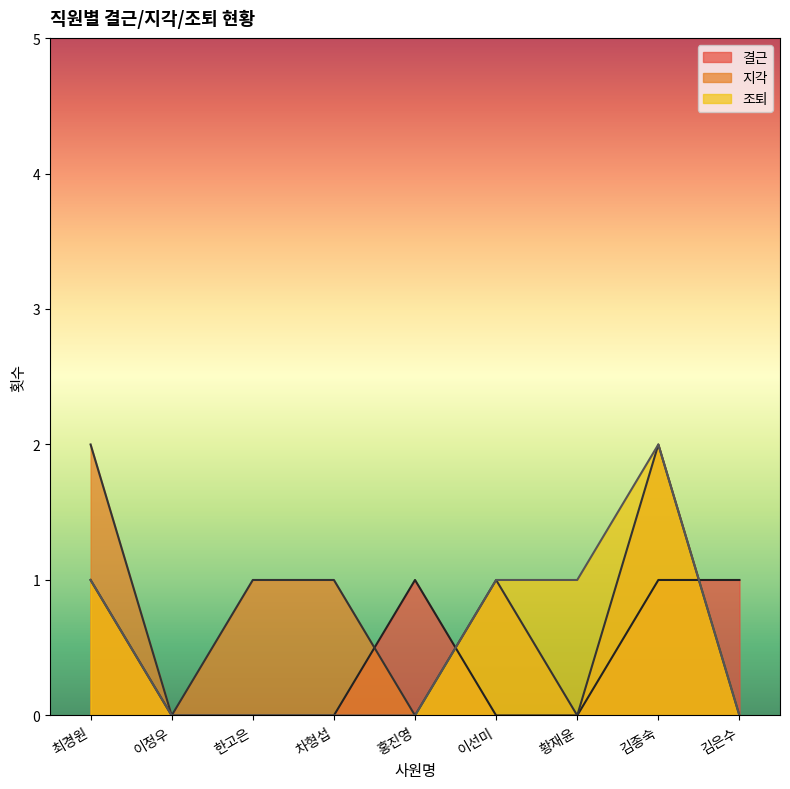

How many positive values does the 조퇴 series have?

4